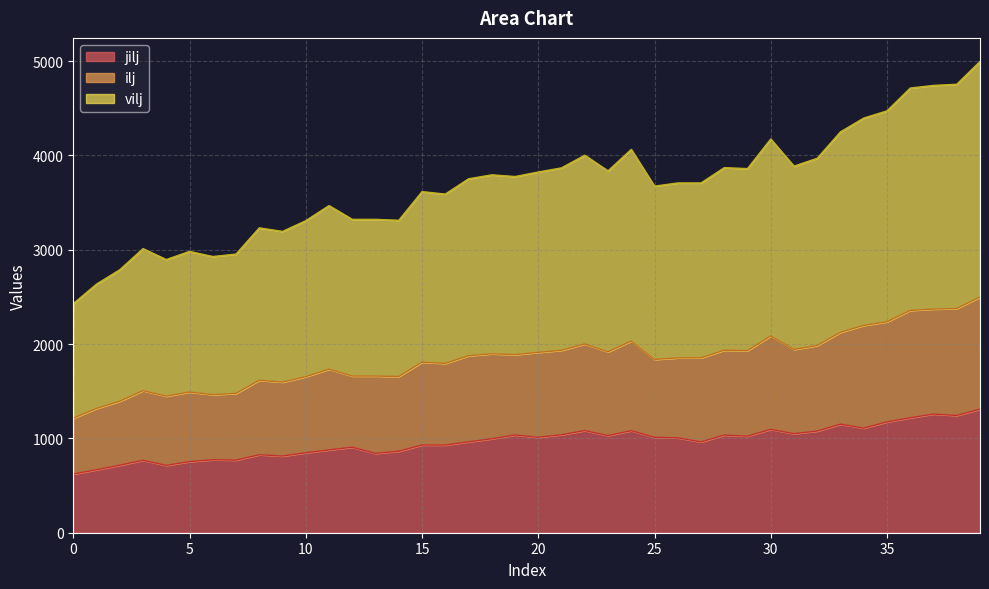

What is the value of the ilj point at the 37th from the left?

2357